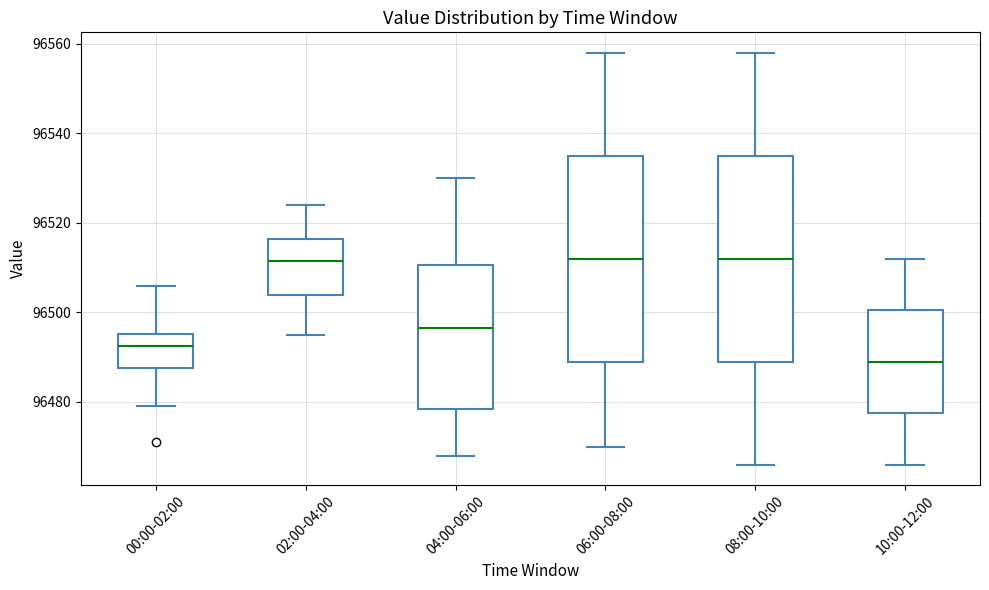

Where does the median line of the box for 10:00-12:00 sit on the y-axis? The values are not printed on the chart, so give them approximately, as read against the axis.

96490